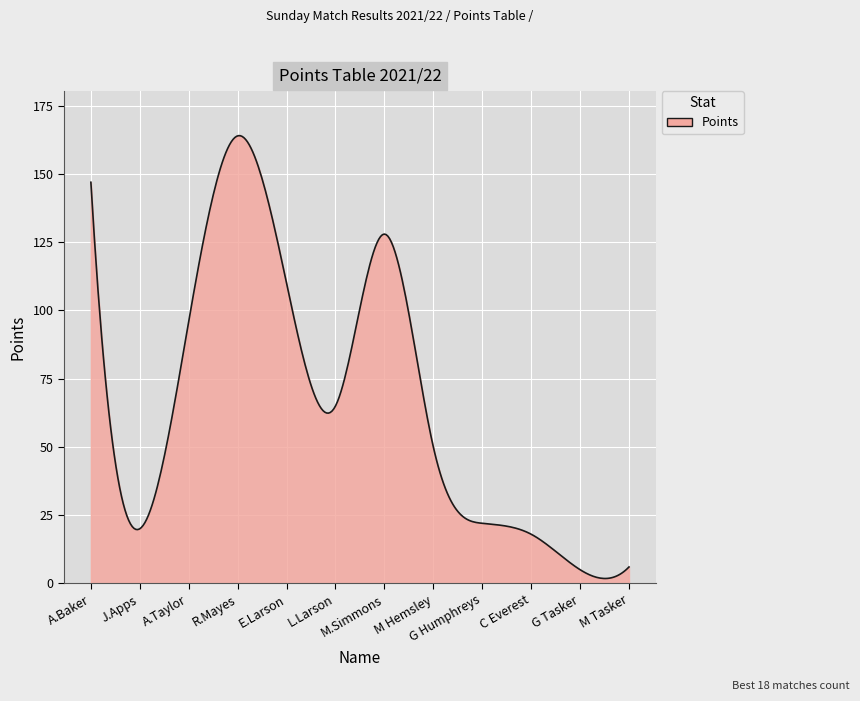

What is the difference between the maximum and minimum values?

162.3